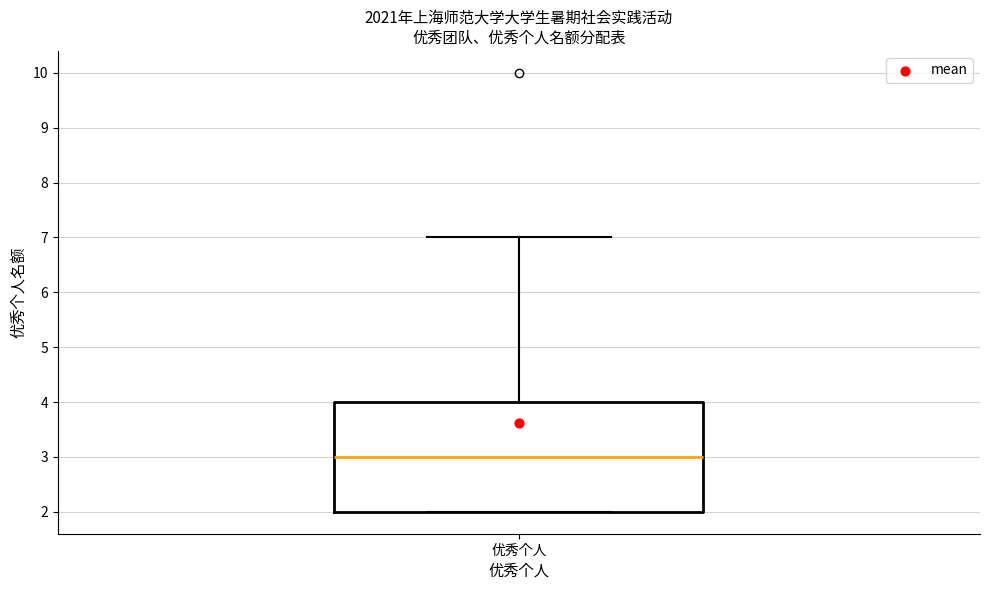

Transcribe this box plot: give where the median line is, the range the box spans, and where the two whiskers end, as read against the y-axis. The values are not printed on the chart, so give them approximately, as read against the axis.

median 3, box 2 to 4, whiskers 2 to 7